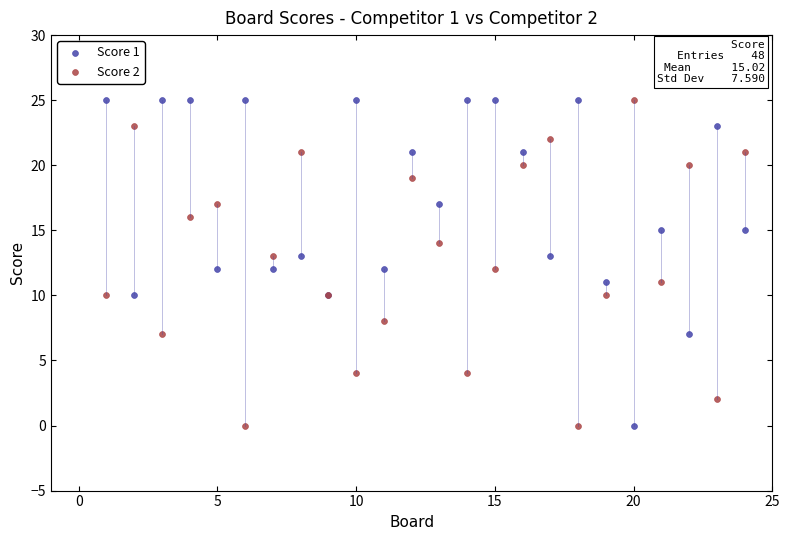

What is the X range (max minus min) for the scatter plot?

23